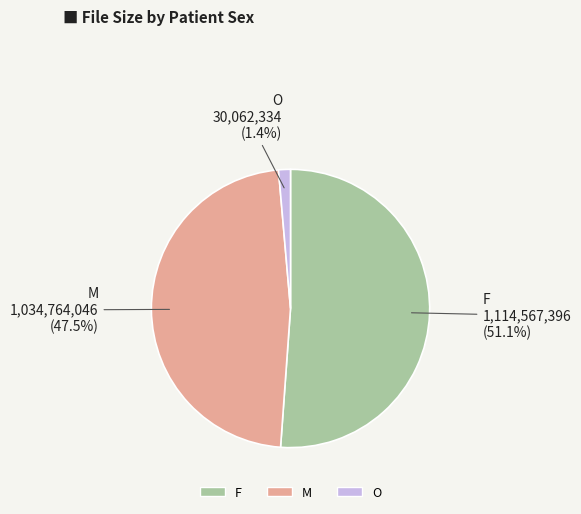

Between F and M, which is larger?

F